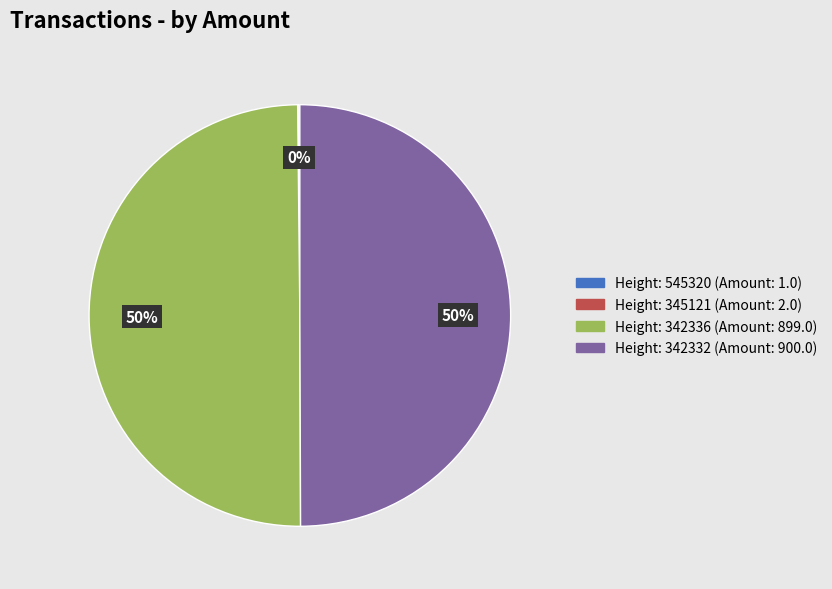

To the nearest percent, what is the difference between the largest and smallest slice percentages?

50%